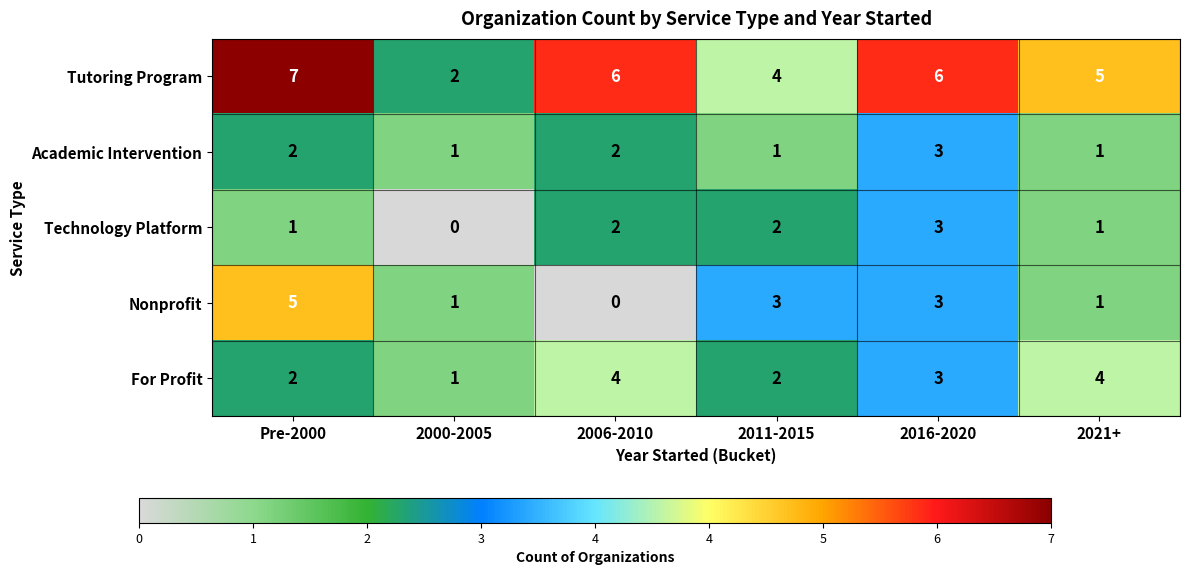

At which label does Nonprofit first exceed 3?

Pre-2000